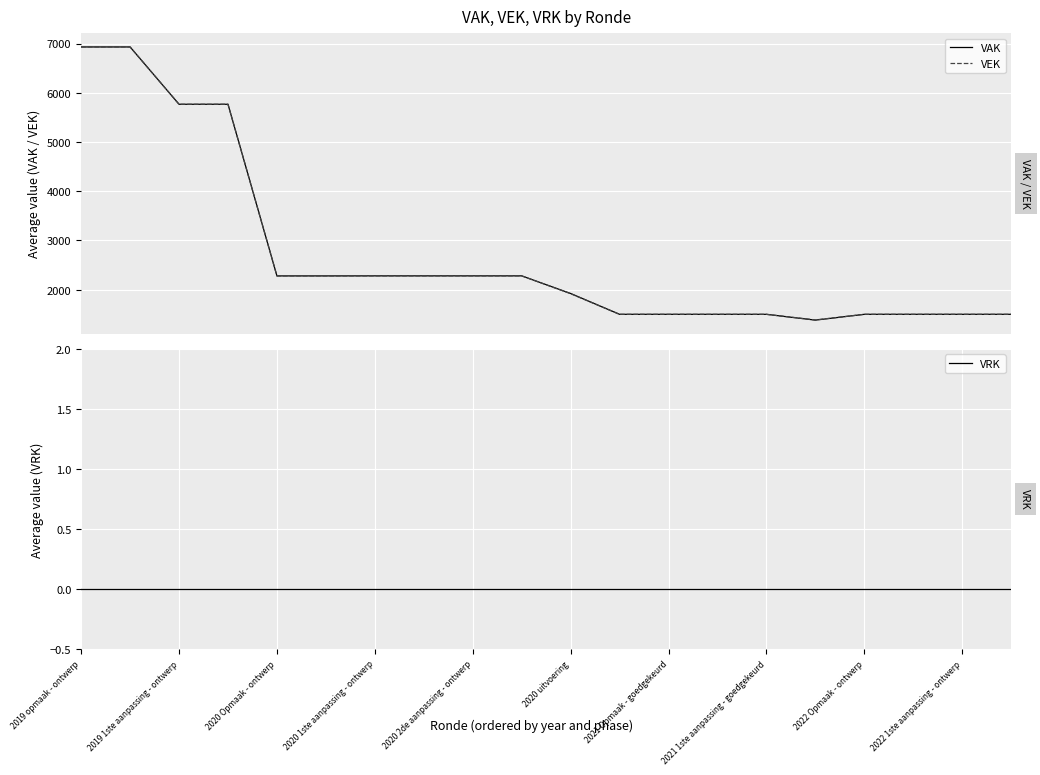

Does the chart display data point markers on the line(s)?

No